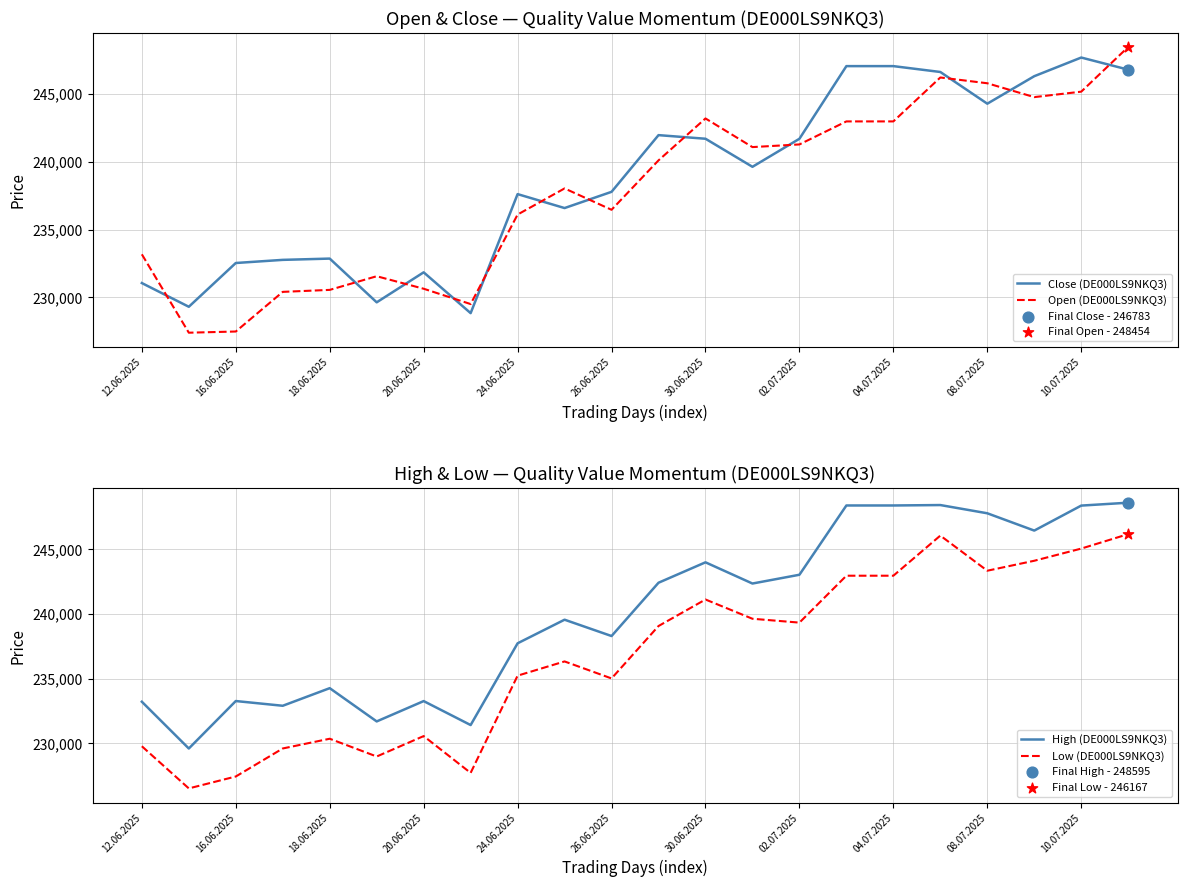

What are all the series names shown in the legend?

Close (DE000LS9NKQ3), Open (DE000LS9NKQ3), High (DE000LS9NKQ3), Low (DE000LS9NKQ3)